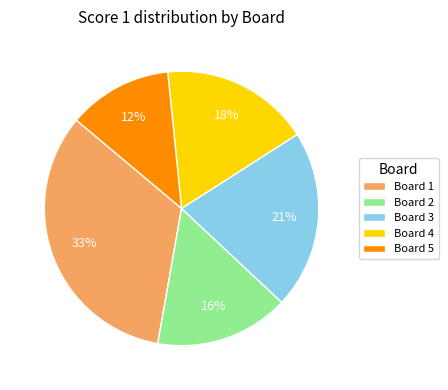

To the nearest percent, what portion does Board 3 represent?

21%